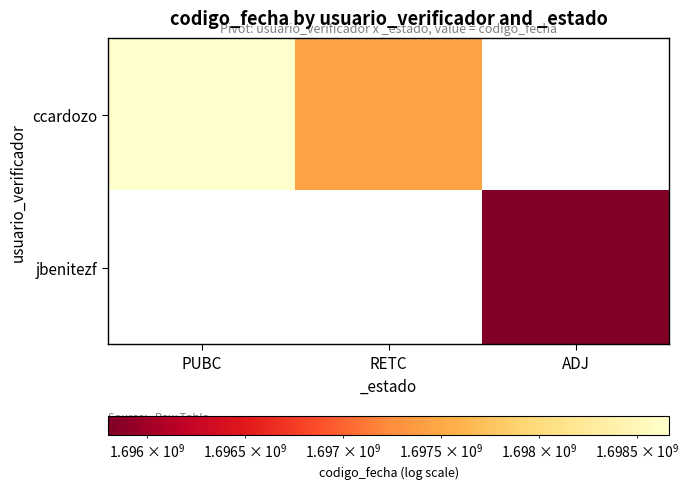

Reading left to right, transcribe all the data shown in this chart.

ccardozo: PUBC=1698664385	RETC=1697454645	ADJ=0
jbenitezf: PUBC=0	RETC=0	ADJ=1695803826